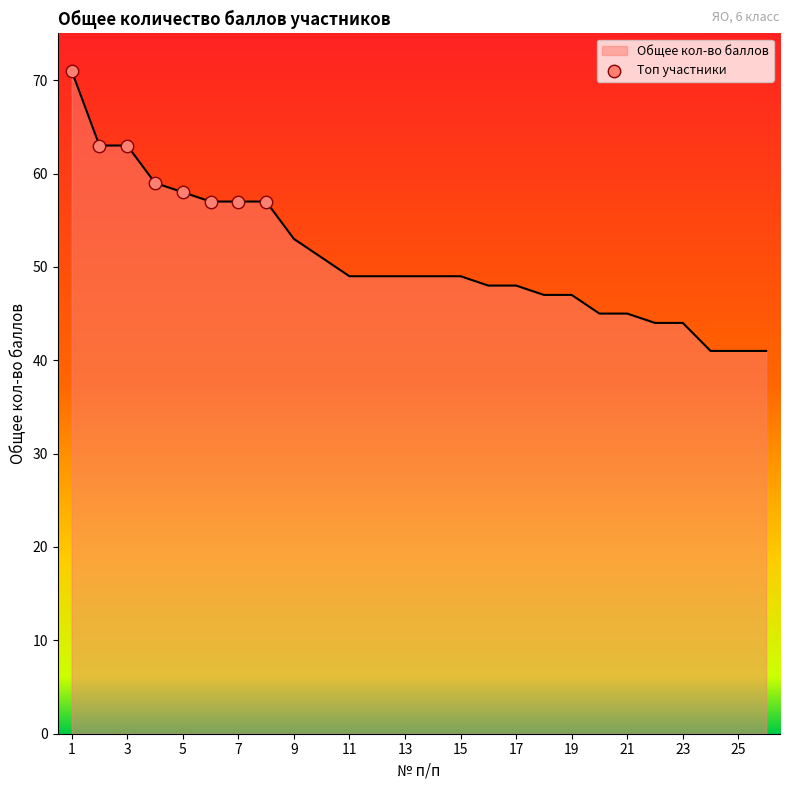

What is the maximum value shown in the chart?

71